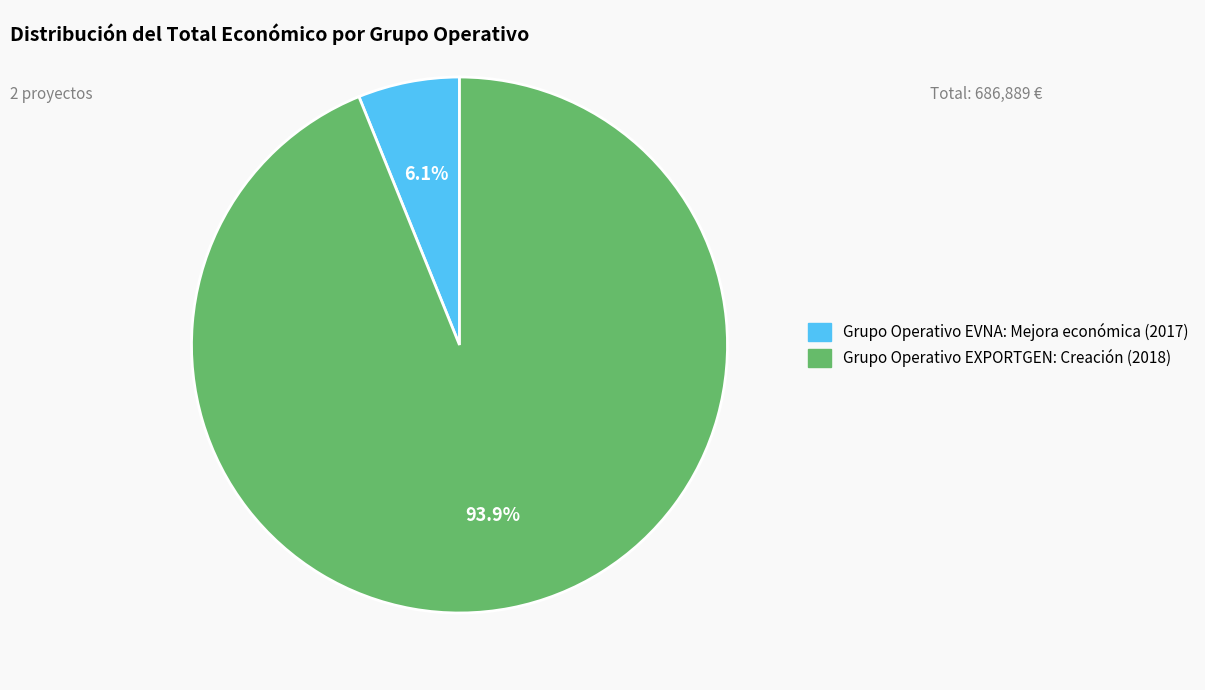

Does any single category account for the majority?

Yes